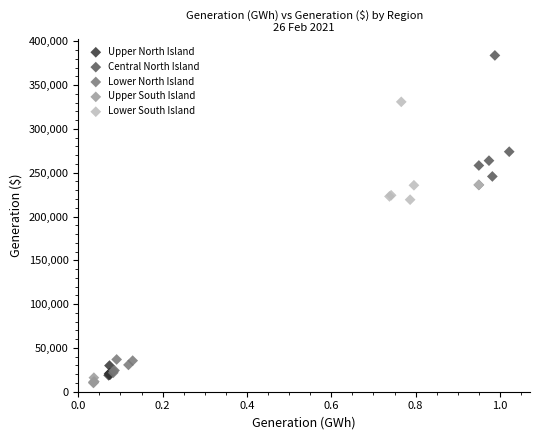

Which series has the widest spread of Y values?

Central North Island